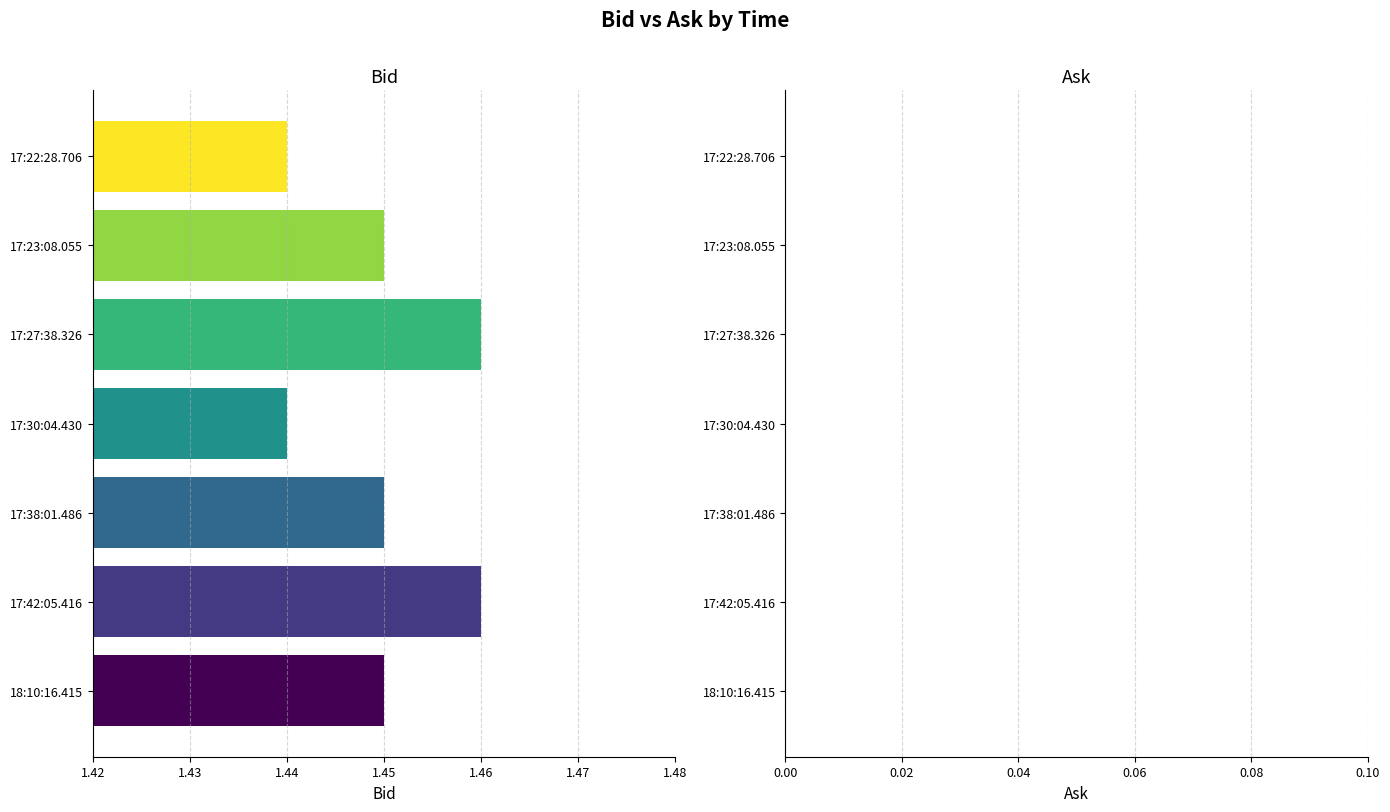

How many bars are there in each group?

2